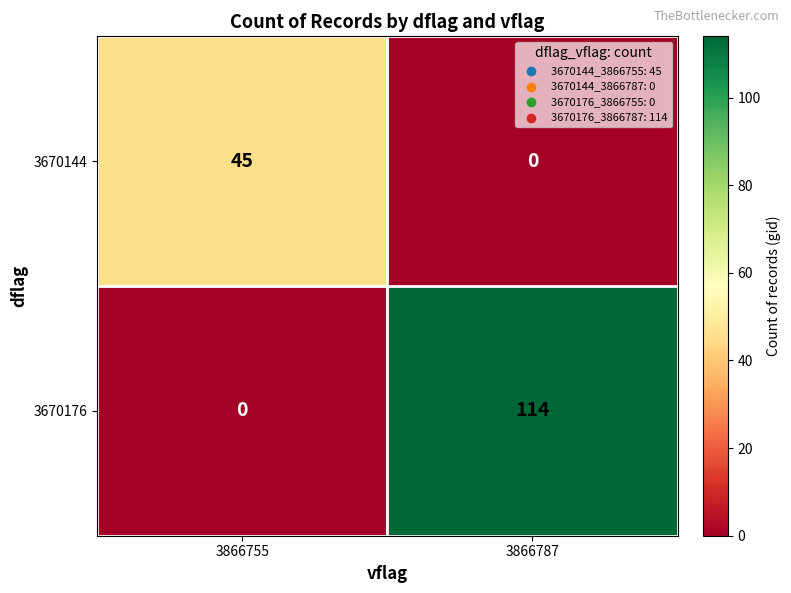

What is the sum of all 3670176 values?

114